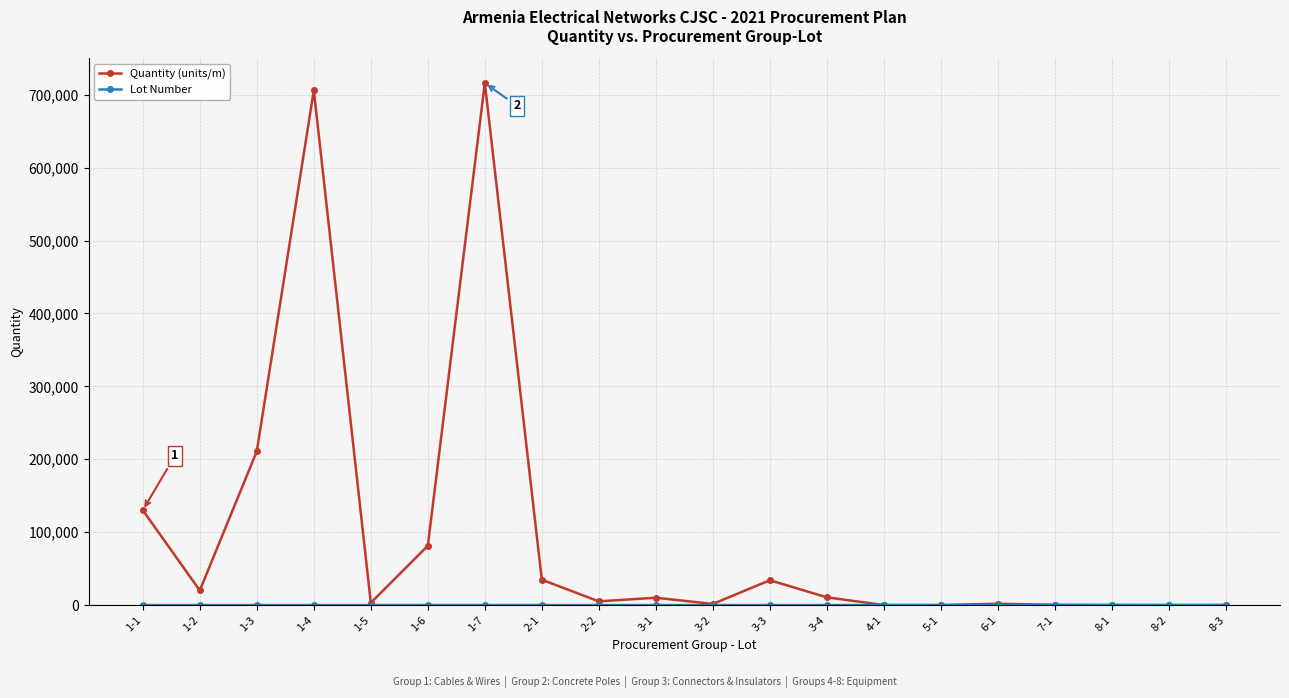

What is the label of the 4th point from the left?

1-4